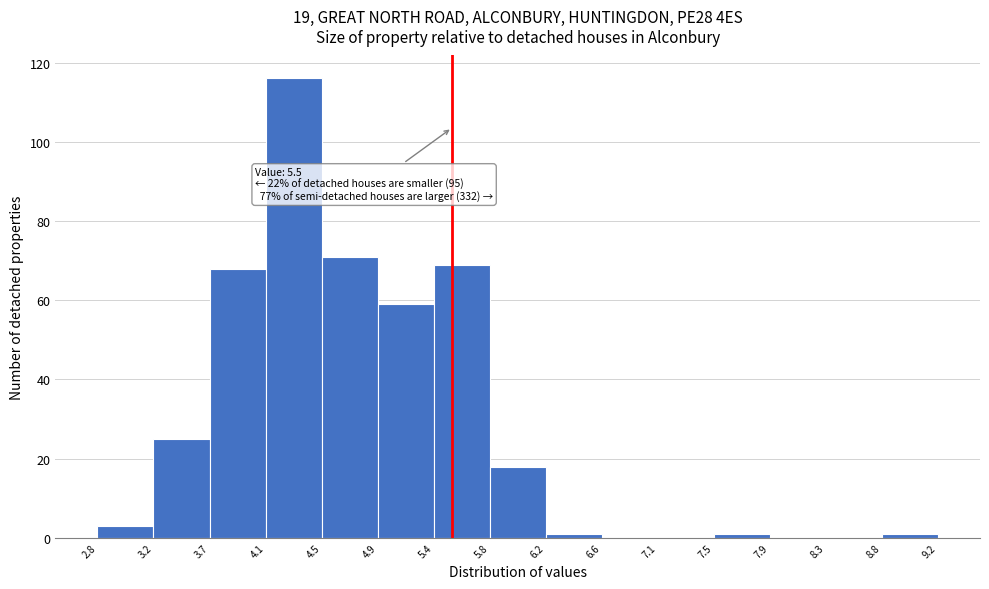

Which range on the x-axis has the tallest bar?

4.1 to 4.5